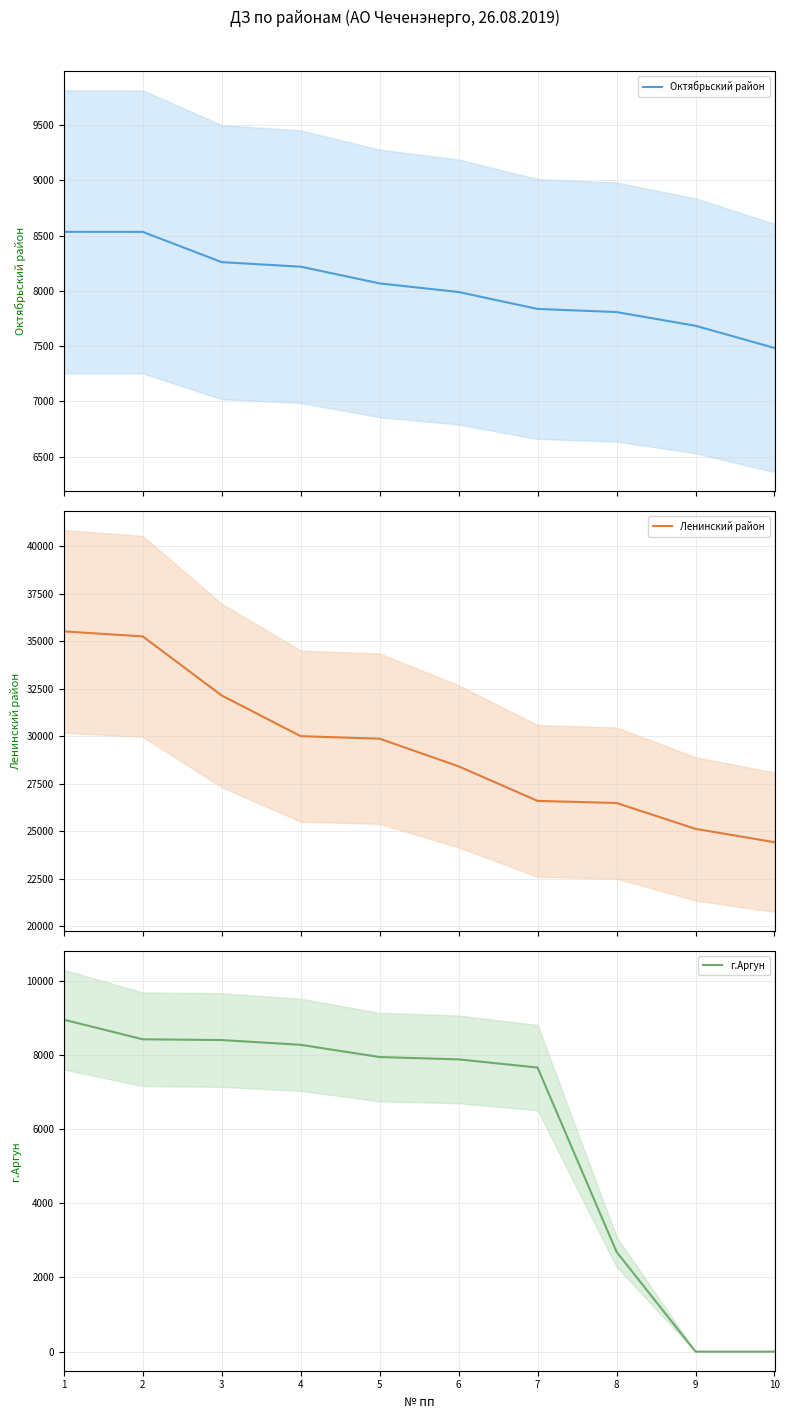

Which has a higher value, 8 or 7?

7